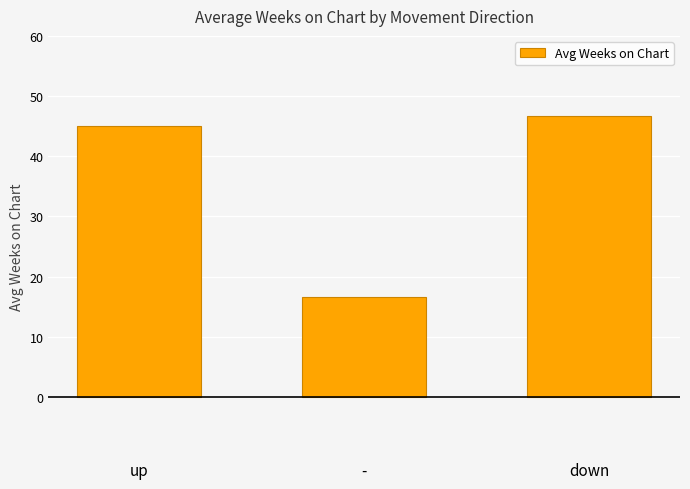

List the labels in order of value, largest first.

down, up, -